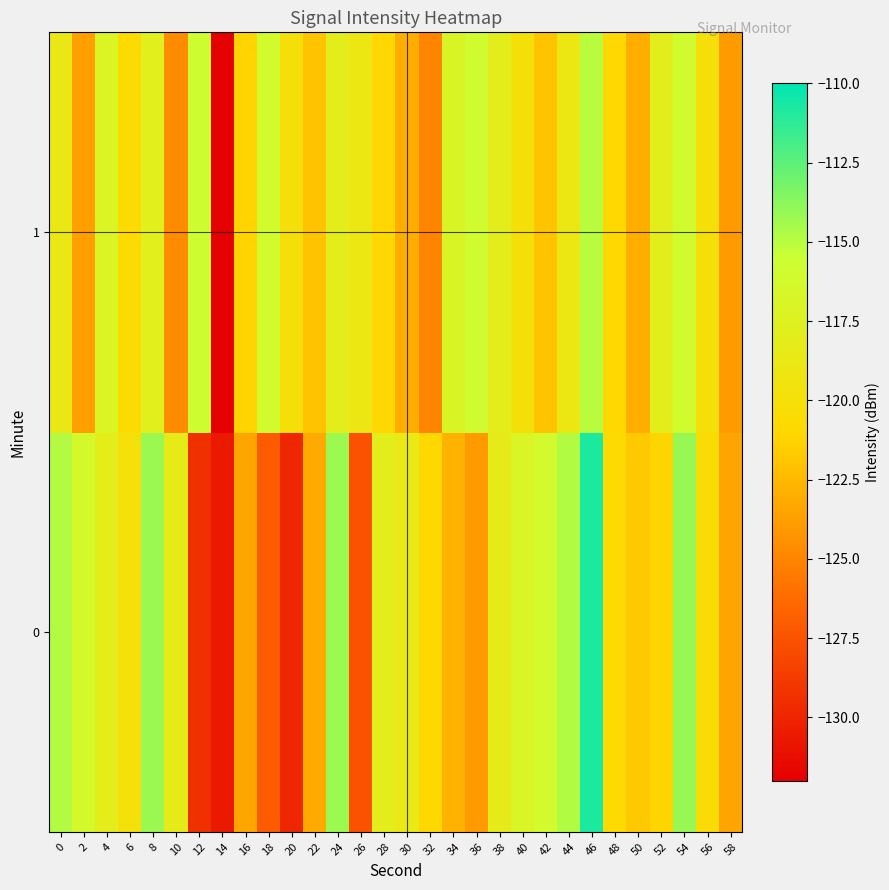

Between 22 and 36, which is larger?

22